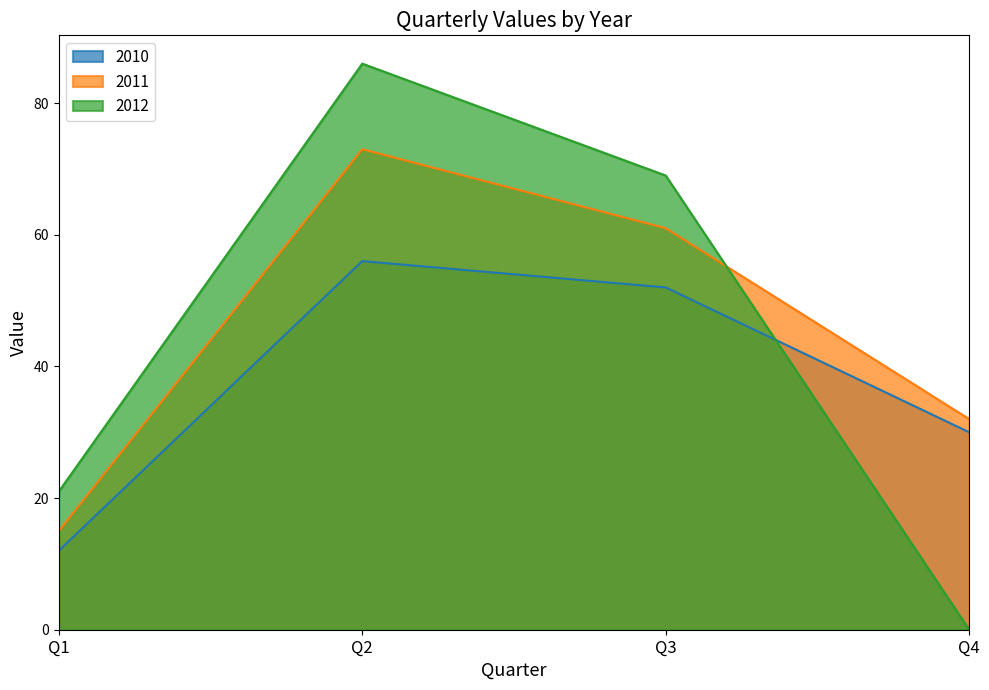

How many lines are shown in the chart?

3